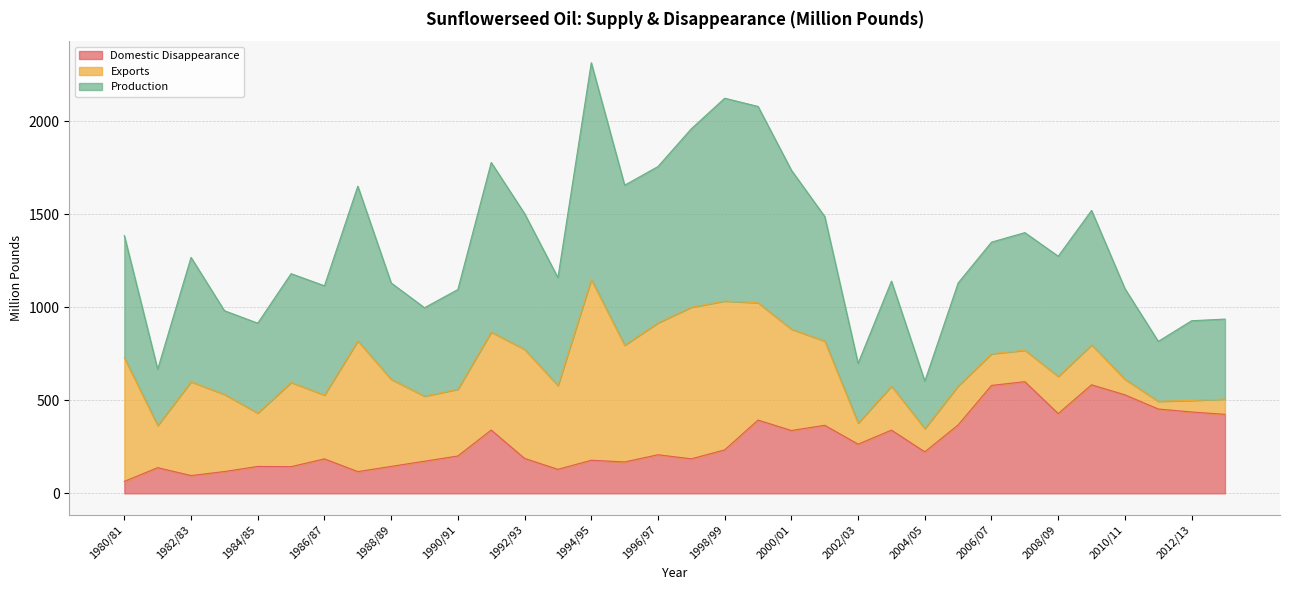

How many values in the Production series are below 1267?

17